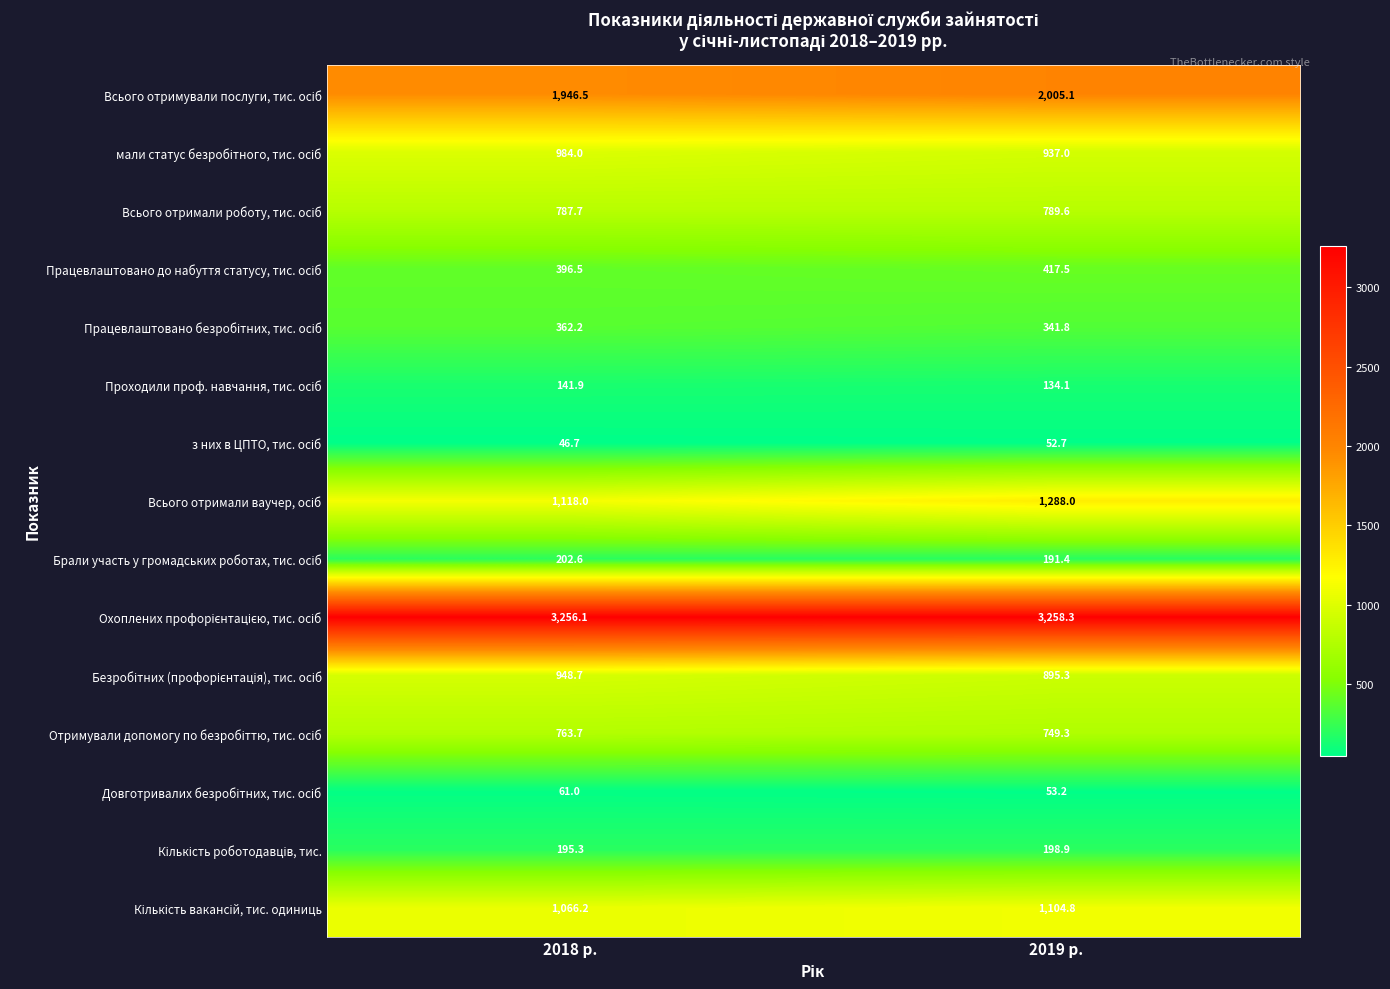

What is the smallest value displayed?

46.7